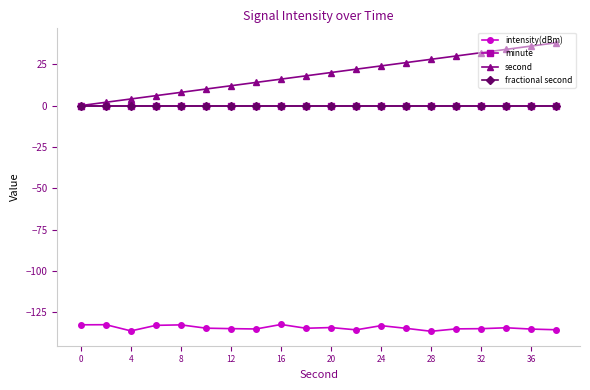

True or false: fractional second has more than 1 interior local peaks.

False